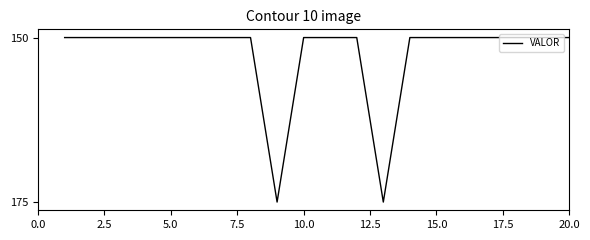

Is this an area chart (filled region under the line)?

No